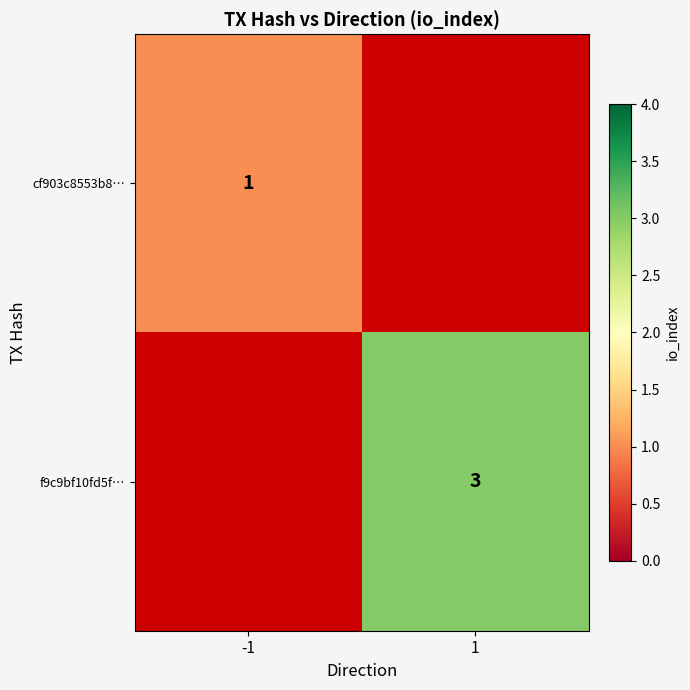

Is it true that f9c9bf10fd5f… equals 3 at 1?

True